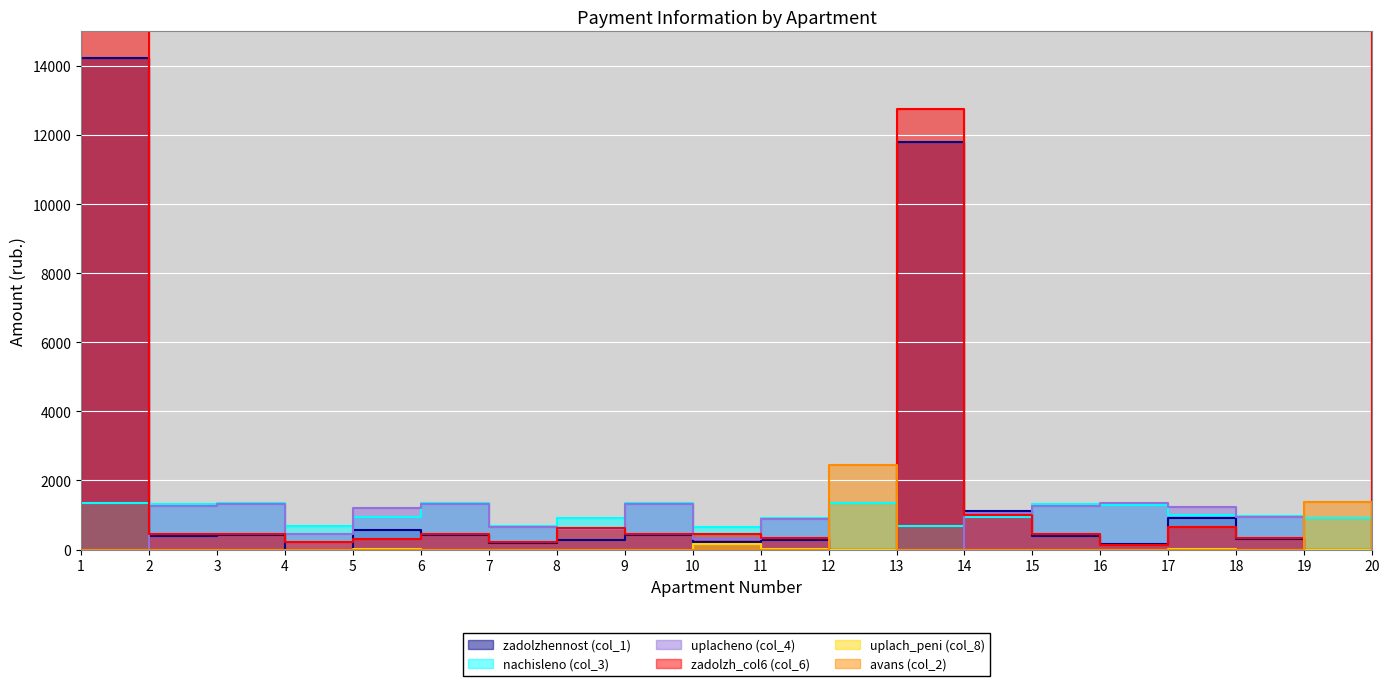

What is the value of the zadolzh_col6 (col_6) point at the 4th from the left?

225.3